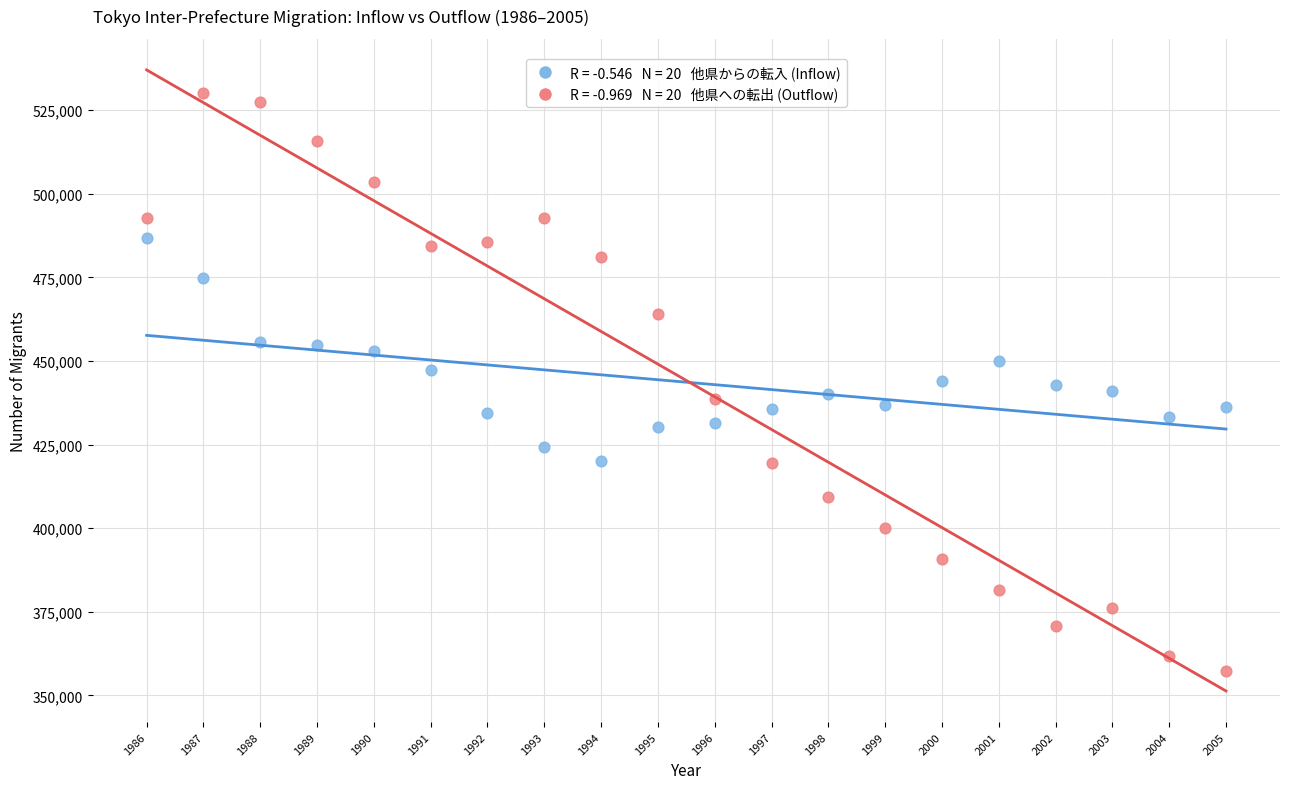

Across all data points, what is the range of Y values (max minus min)?

172799